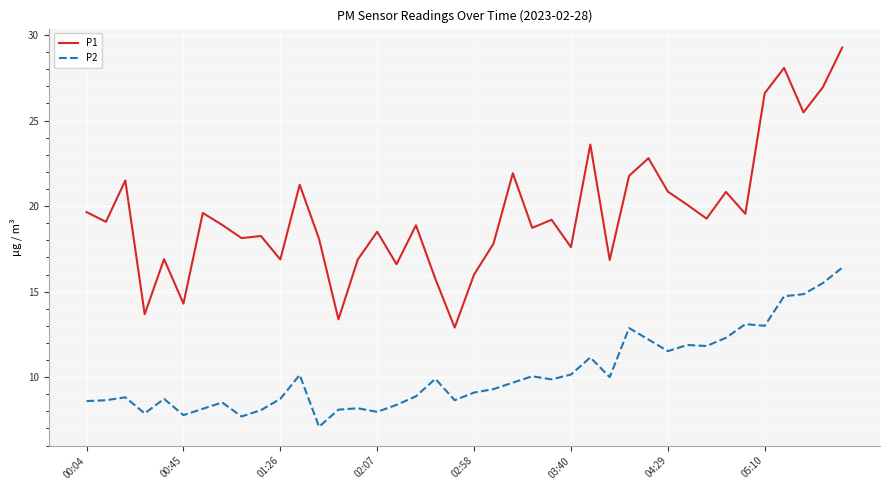

What is the minimum value for P2?

7.1